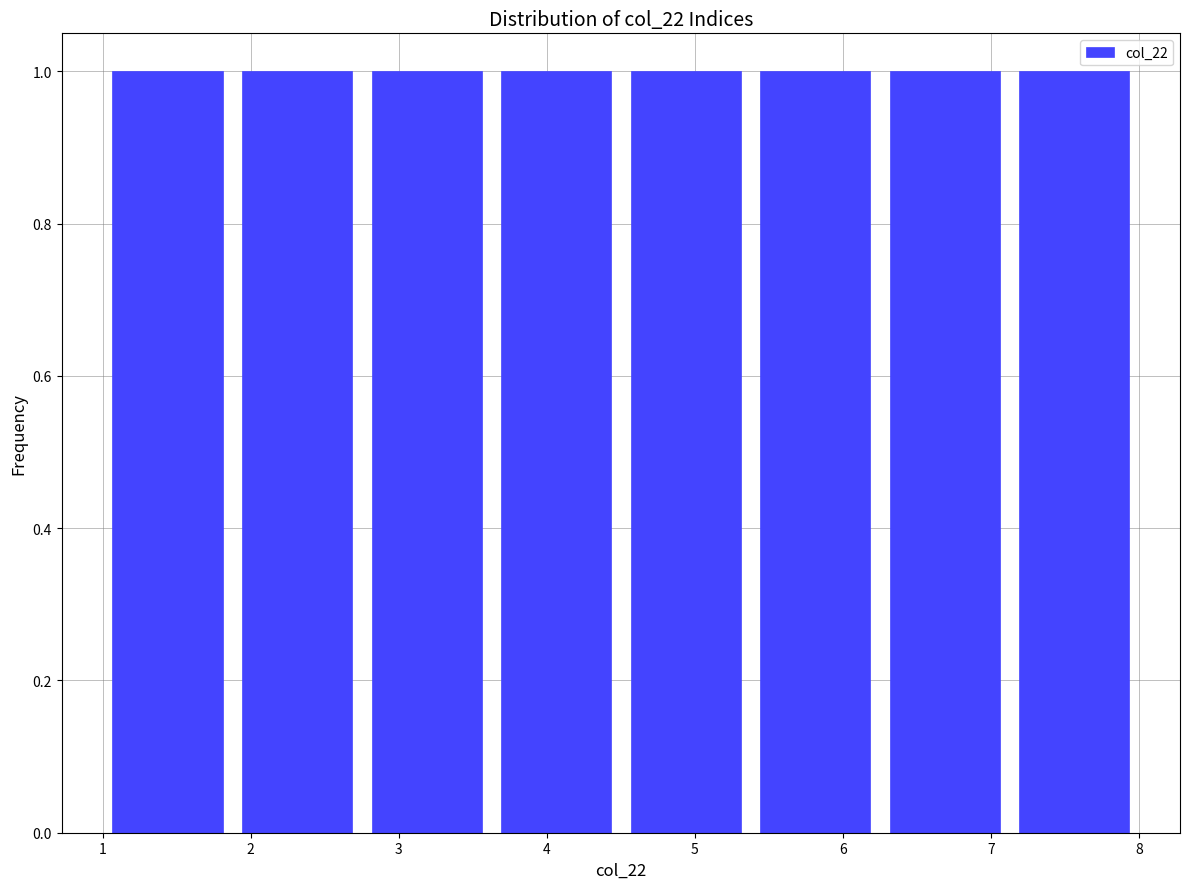

Reading left to right, list every bar in this chart as the range it spans on the x-axis followed by its height. Neither the bar edges nor the heights are printed on the chart, so give them approximately, as read against the axes.

1.0 to 1.9: 1
1.9 to 2.8: 1
2.8 to 3.6: 1
3.6 to 4.5: 1
4.5 to 5.4: 1
5.4 to 6.3: 1
6.3 to 7.1: 1
7.1 to 8.0: 1